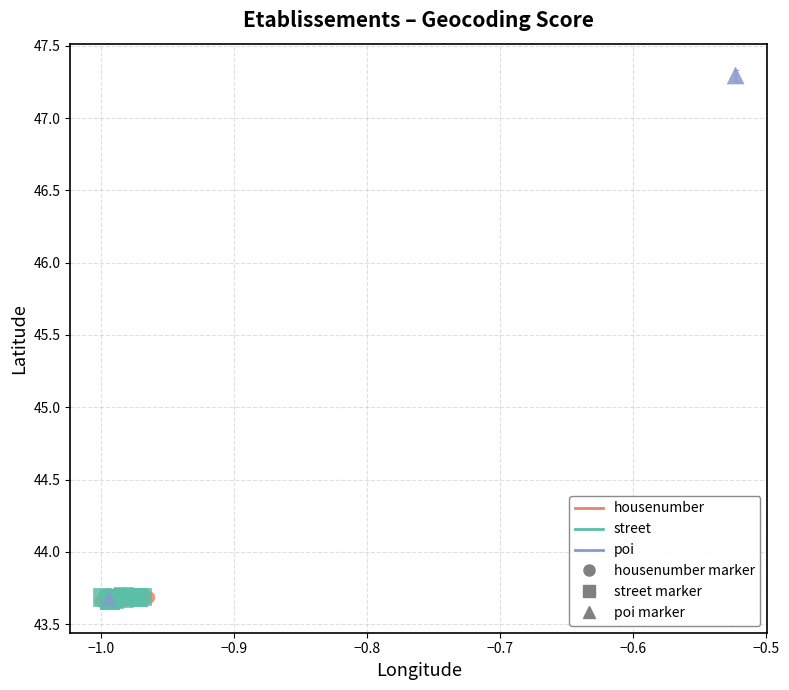

Which series has the largest Y range (max minus min)?

poi